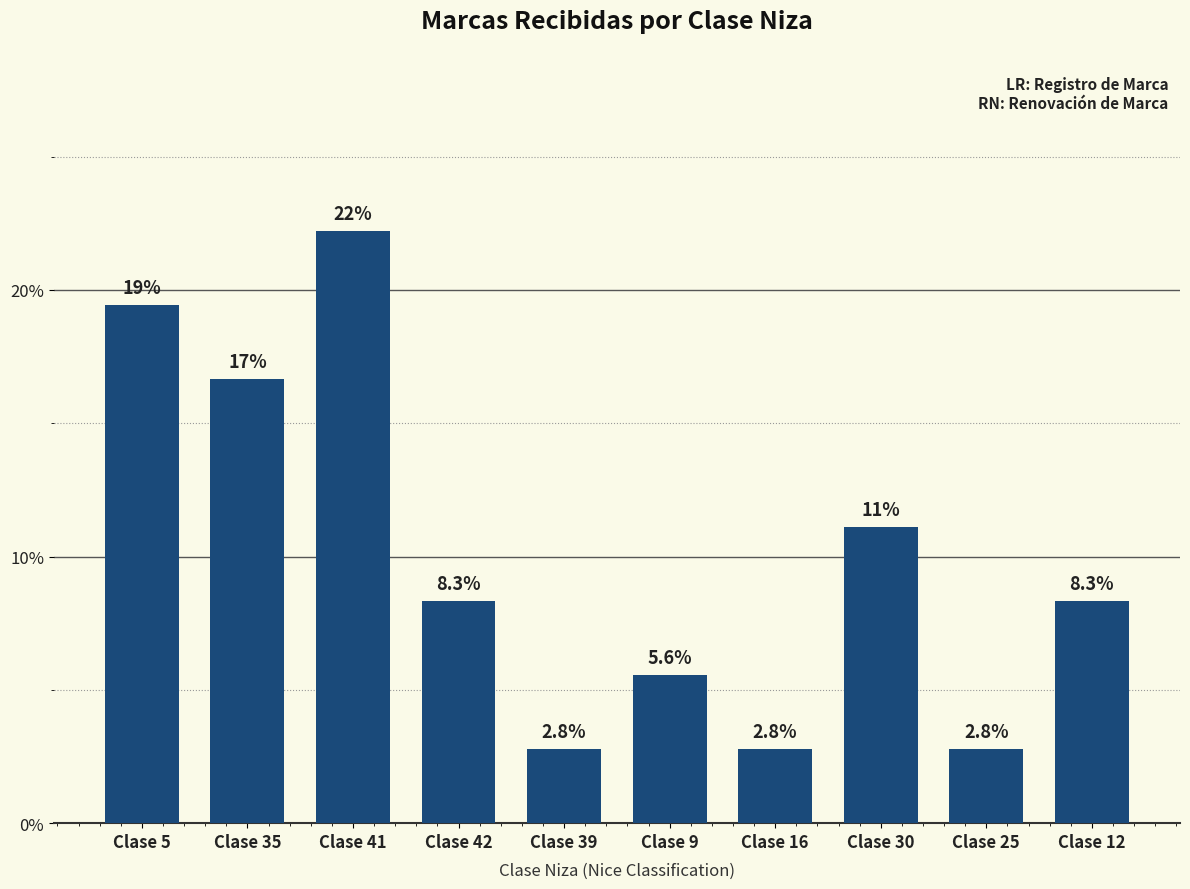

Which has a higher value, Clase 16 or Clase 30?

Clase 30